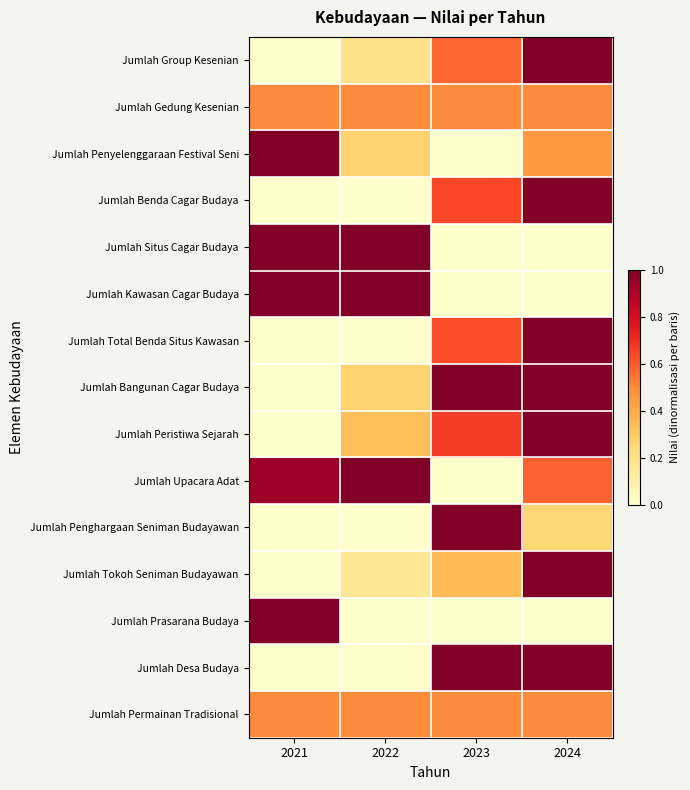

What is the greatest value displayed?

1.0